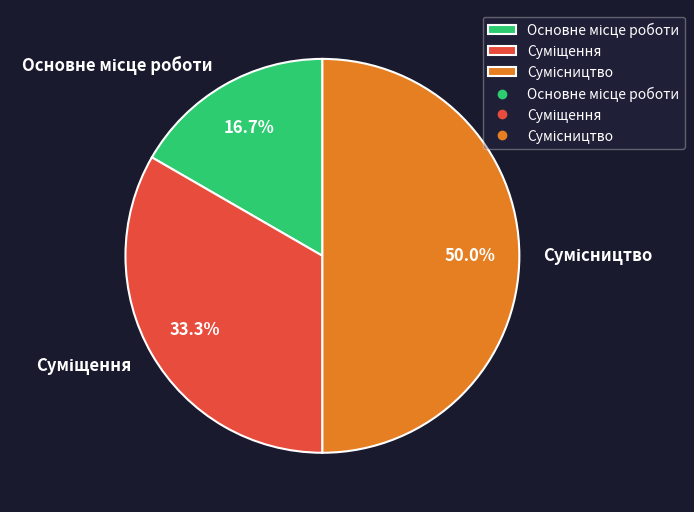

How many segments does this pie chart have?

3